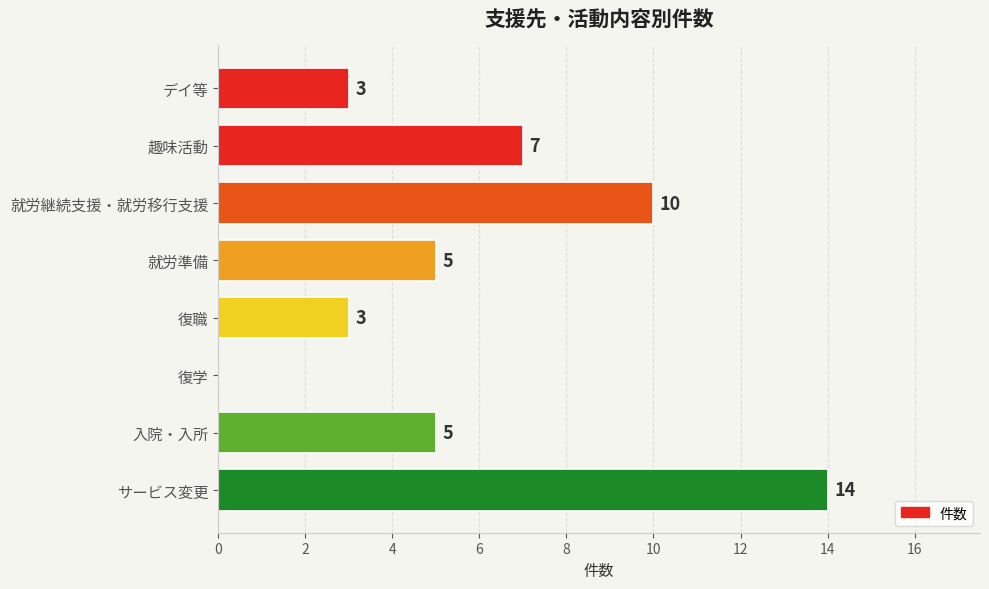

Between 復職 and 復学, which is larger?

復職